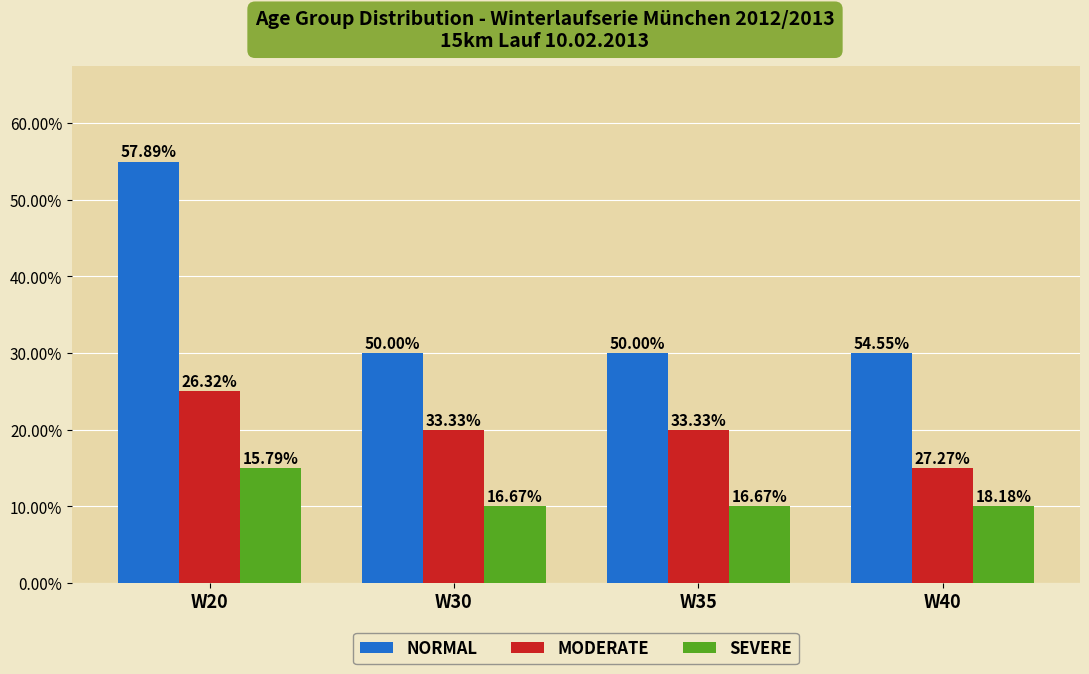

What is the difference between the highest and lowest values at W40?

4